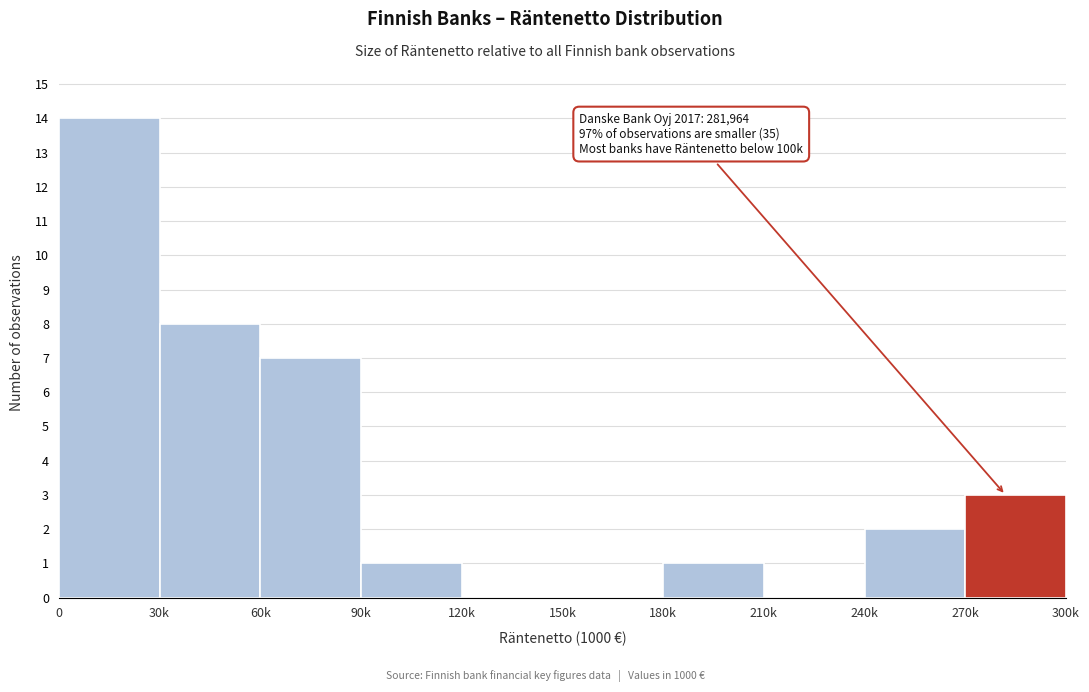

Reading left to right, transcribe all the data shown in this chart.

0=14	30k=8	60k=7	90k=1	120k=0	150k=0	180k=1	210k=0	240k=2	270k=3